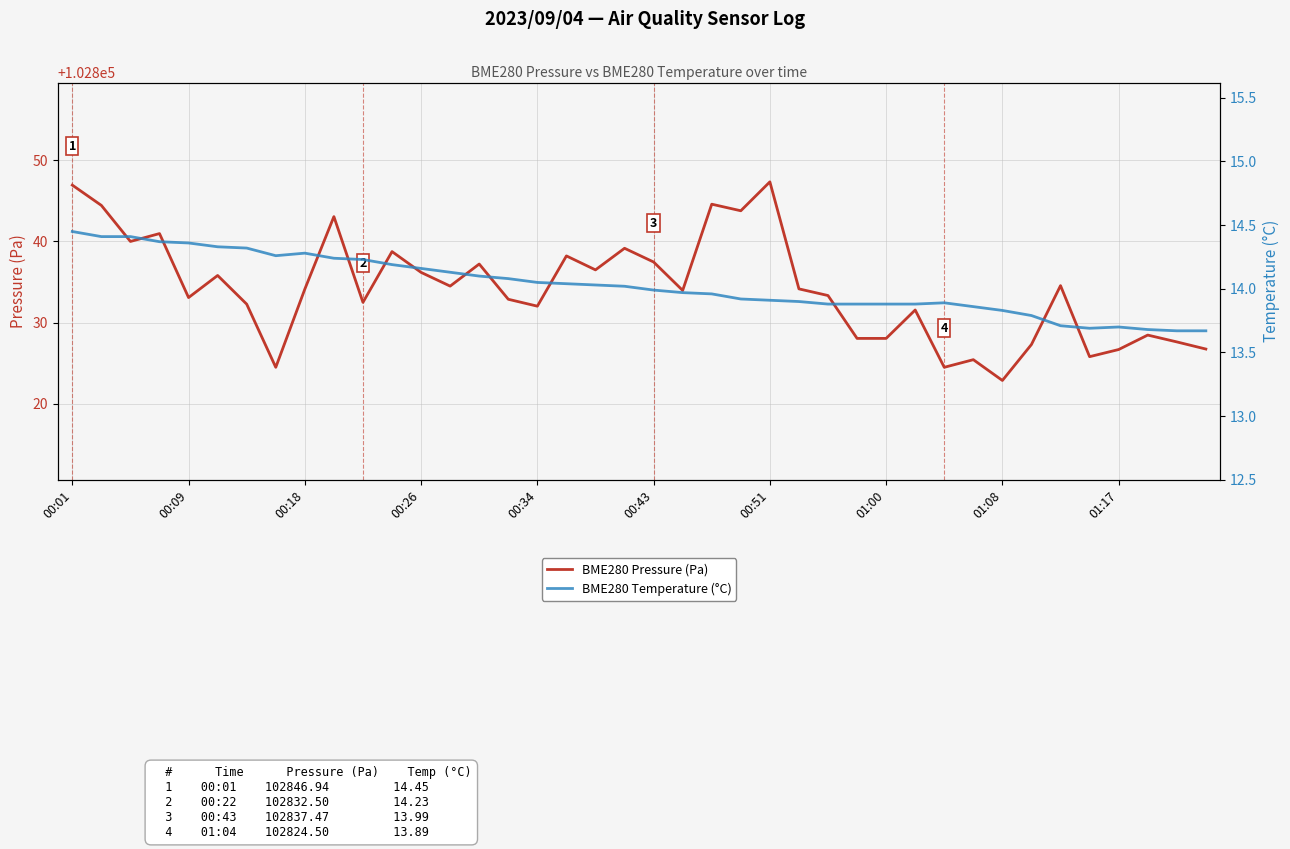

How many series are shown in this chart?

2